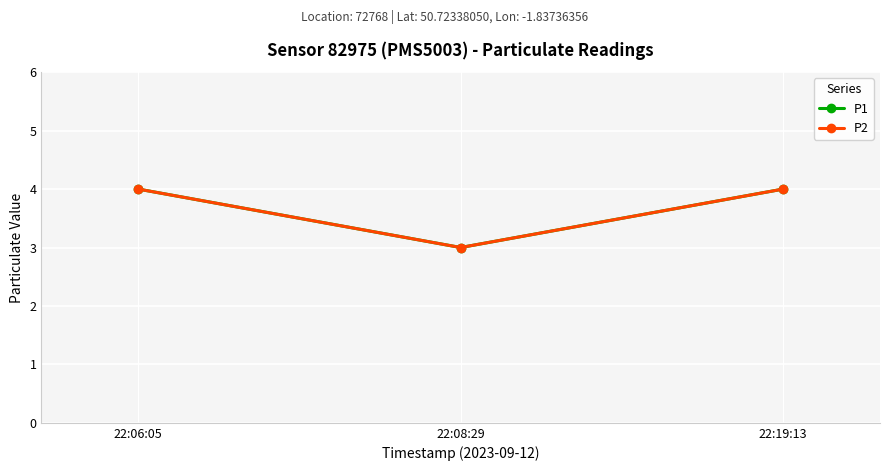

Does the chart have visible grid lines?

Yes